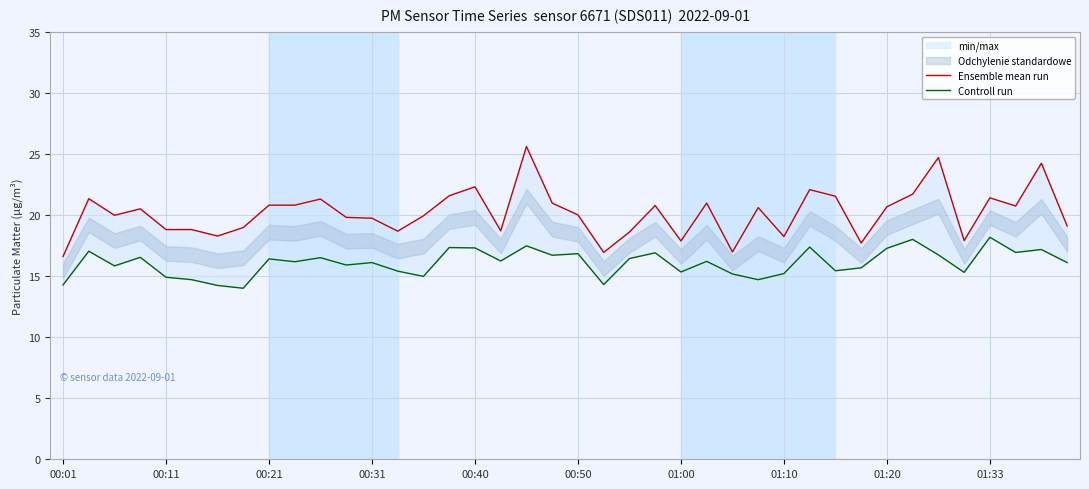

Is it true that Ensemble mean run equals 30.7 at 15?

False